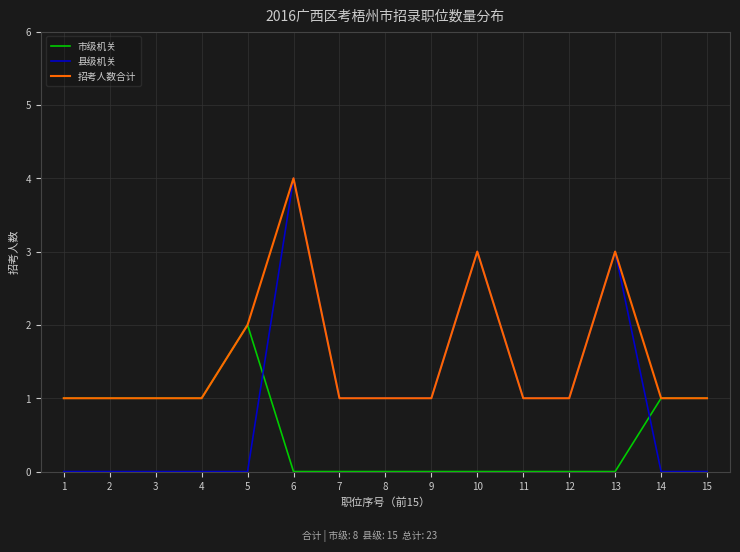

What is the maximum value for 招考人数合计?

4